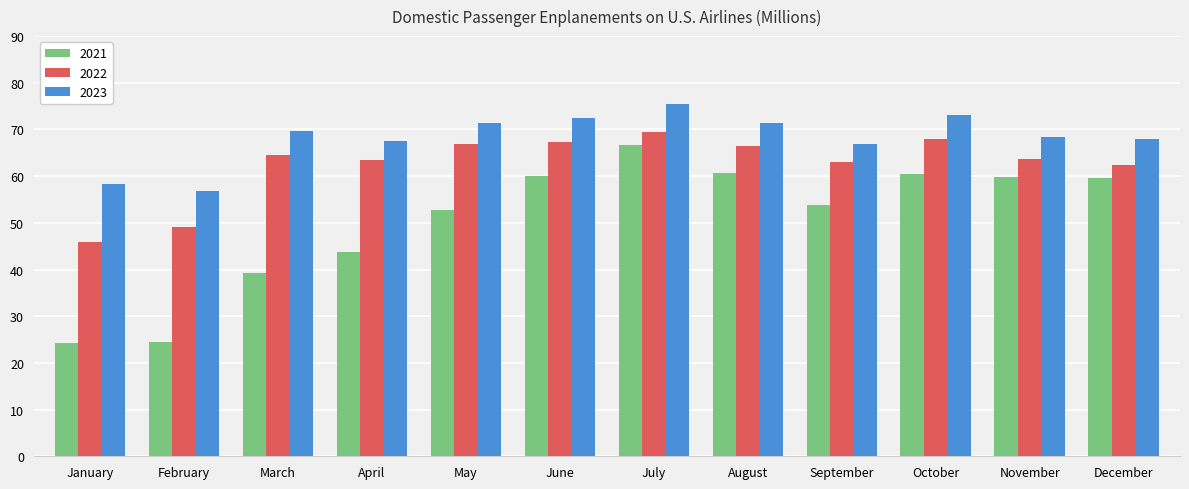

List the series in order of their peak value, highest first.

2023, 2022, 2021